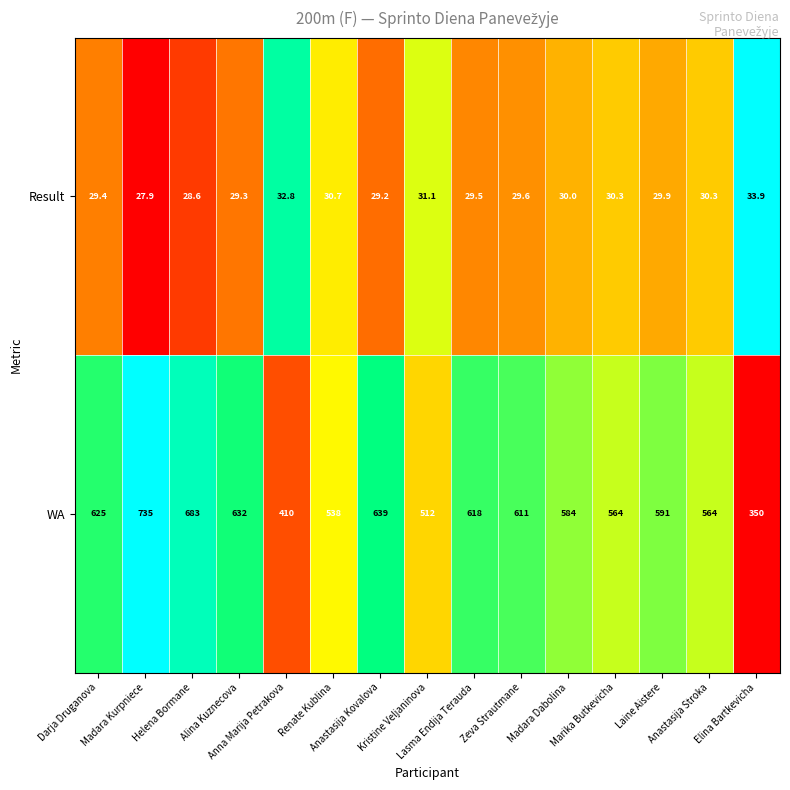

What is the total value across all series at Alina Kuznecova?

661.3